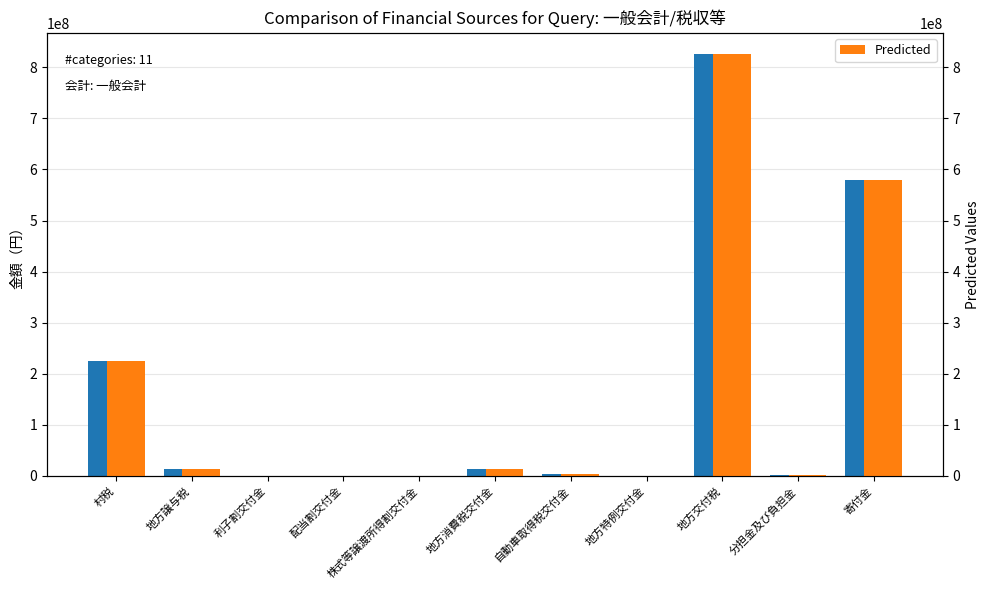

At which label does Predicted reach its minimum?

地方特例交付金